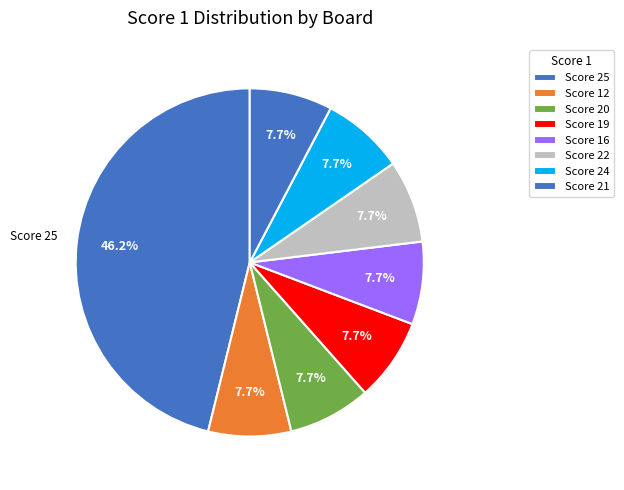

Count the number of slices in the pie.

8